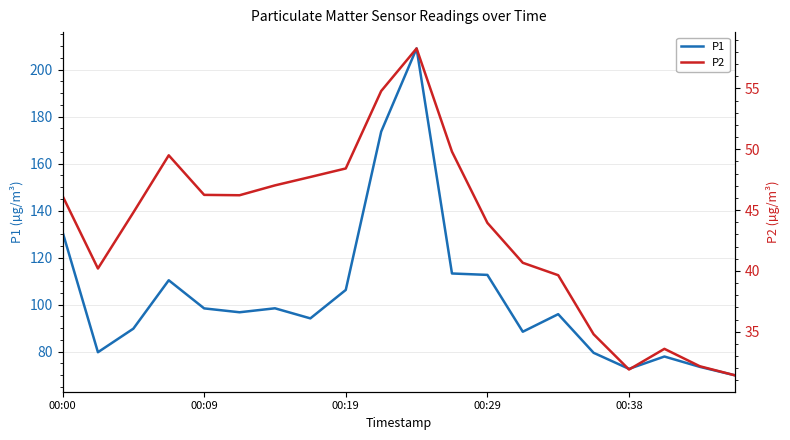

True or false: P1 has a value of 131.6 at 00:09.

False